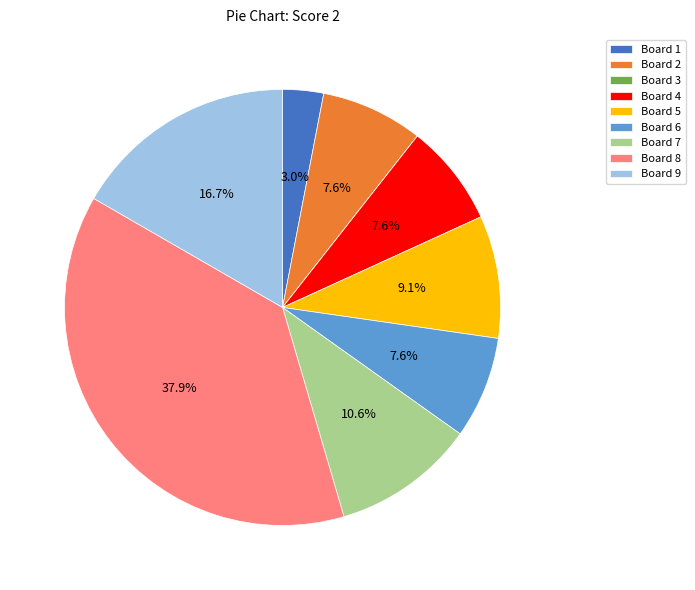

What is the ratio of the value at Board 5 to the value at Board 1?

3.0